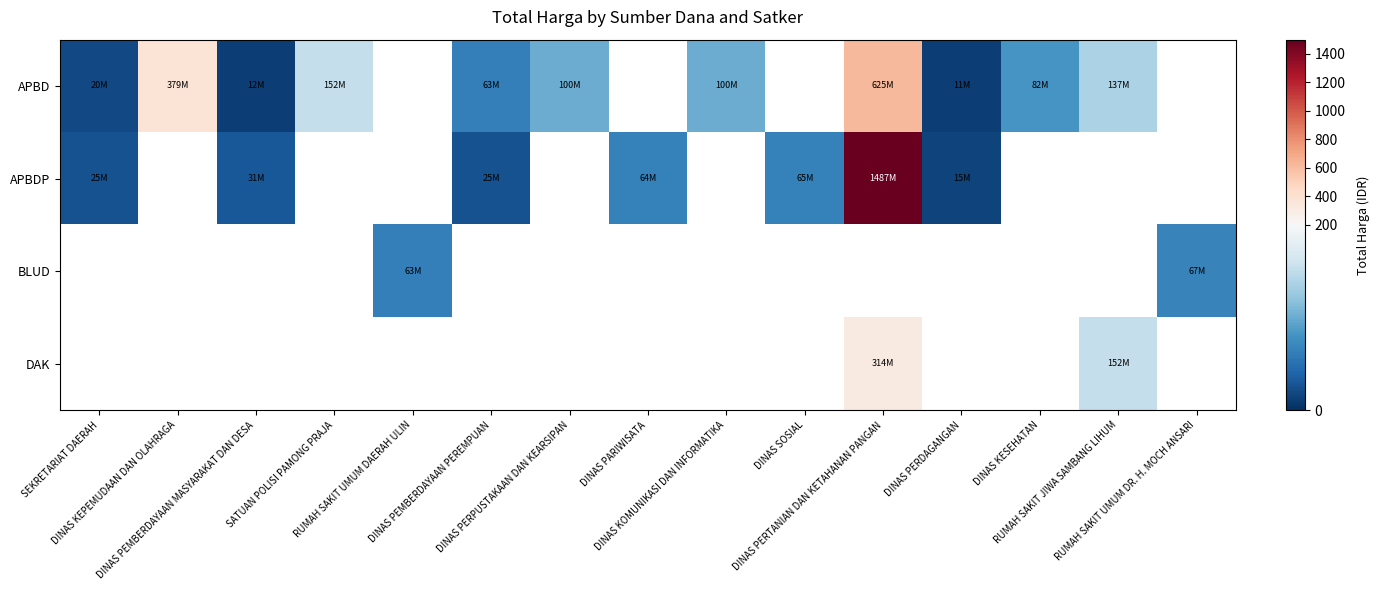

Which has a higher value, DINAS PARIWISATA or DINAS PEMBERDAYAAN MASYARAKAT DAN DESA?

DINAS PEMBERDAYAAN MASYARAKAT DAN DESA